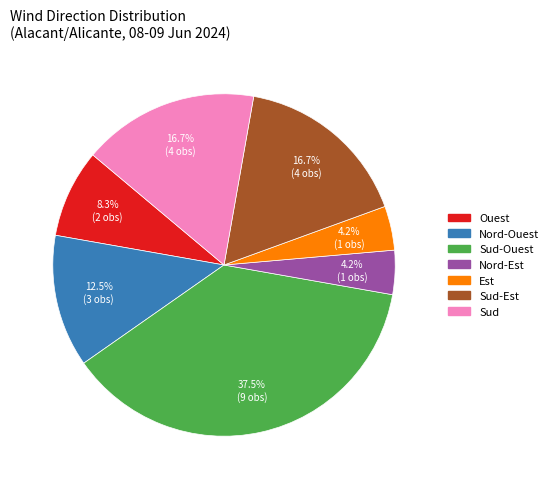

Does any single category account for the majority?

No